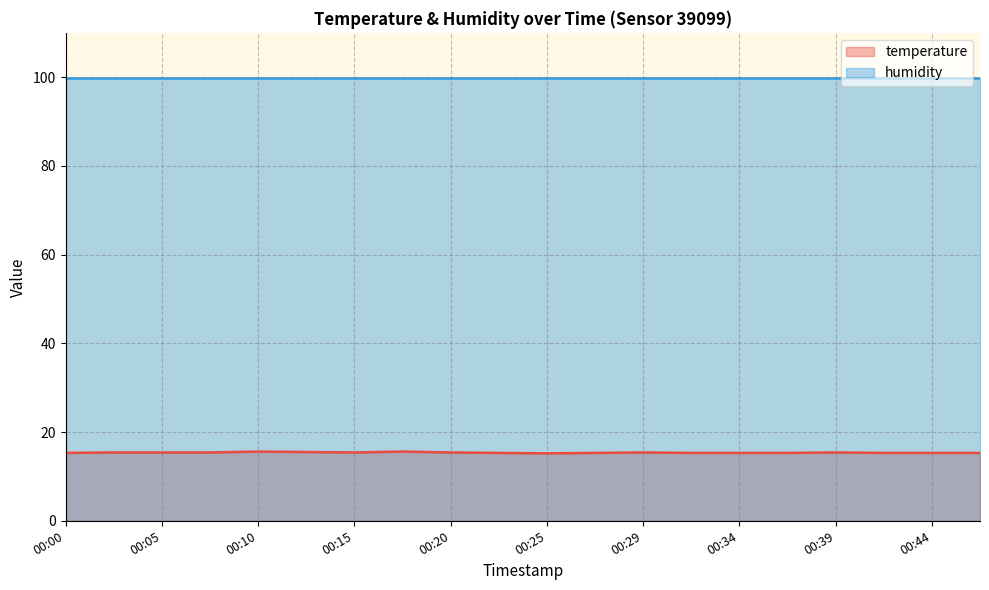

Is it true that the value at 00:08 is 5.2?

False